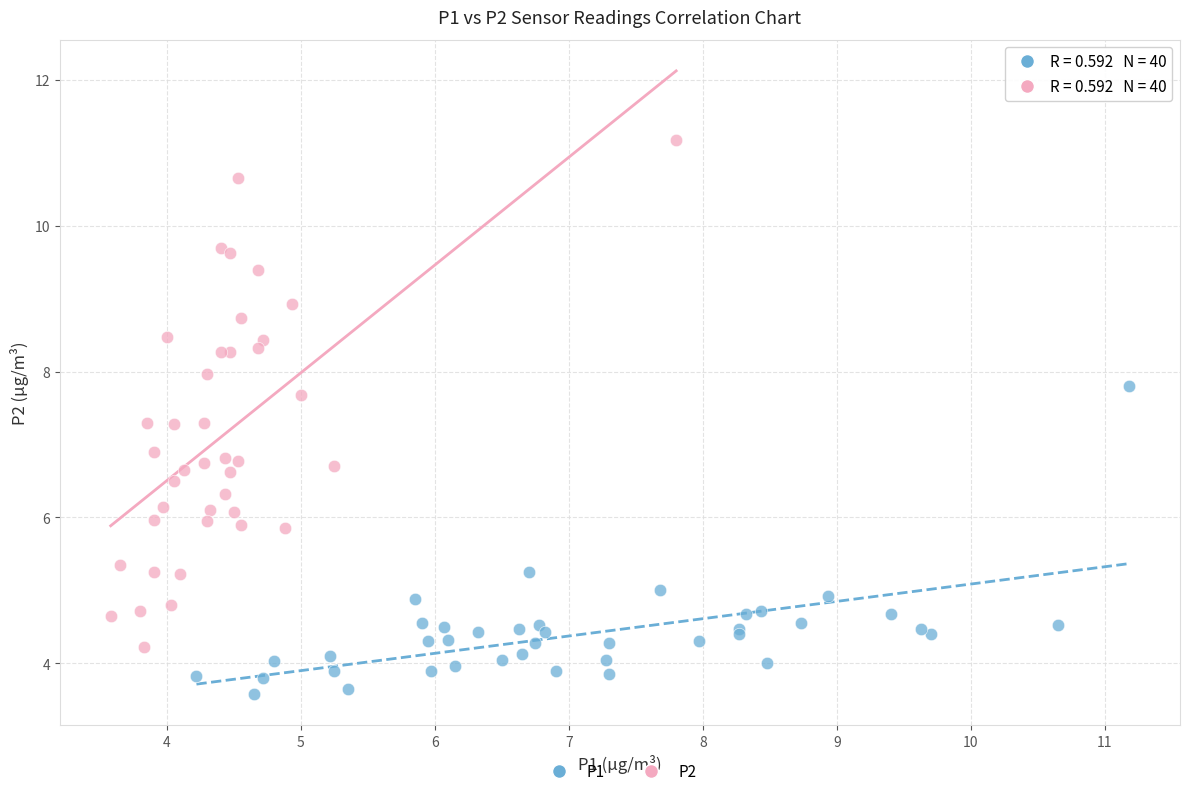

Which series contains the highest Y value?

P2